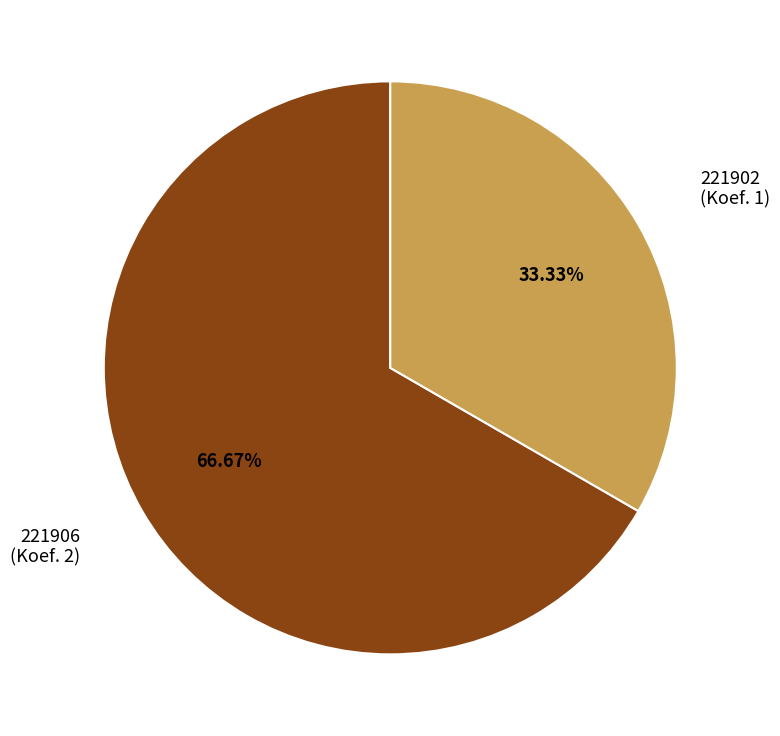

Is there a majority slice in this chart?

Yes